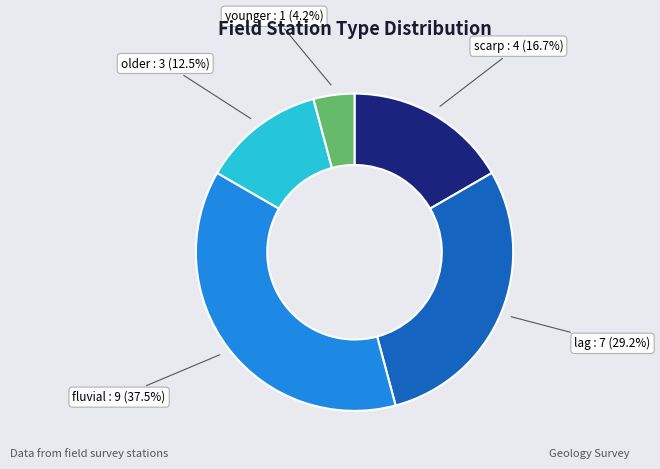

What portion of the pie excludes lag?

70.8%